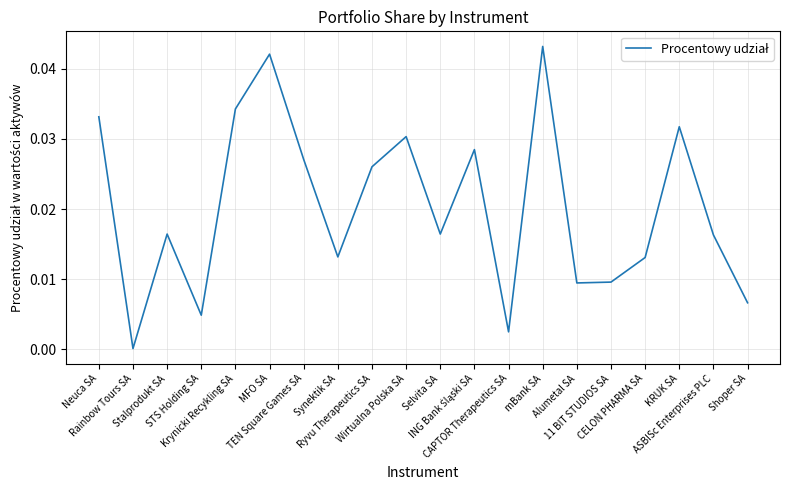

Is it true that the value at ASBISc Enterprises PLC is 0.0?

True